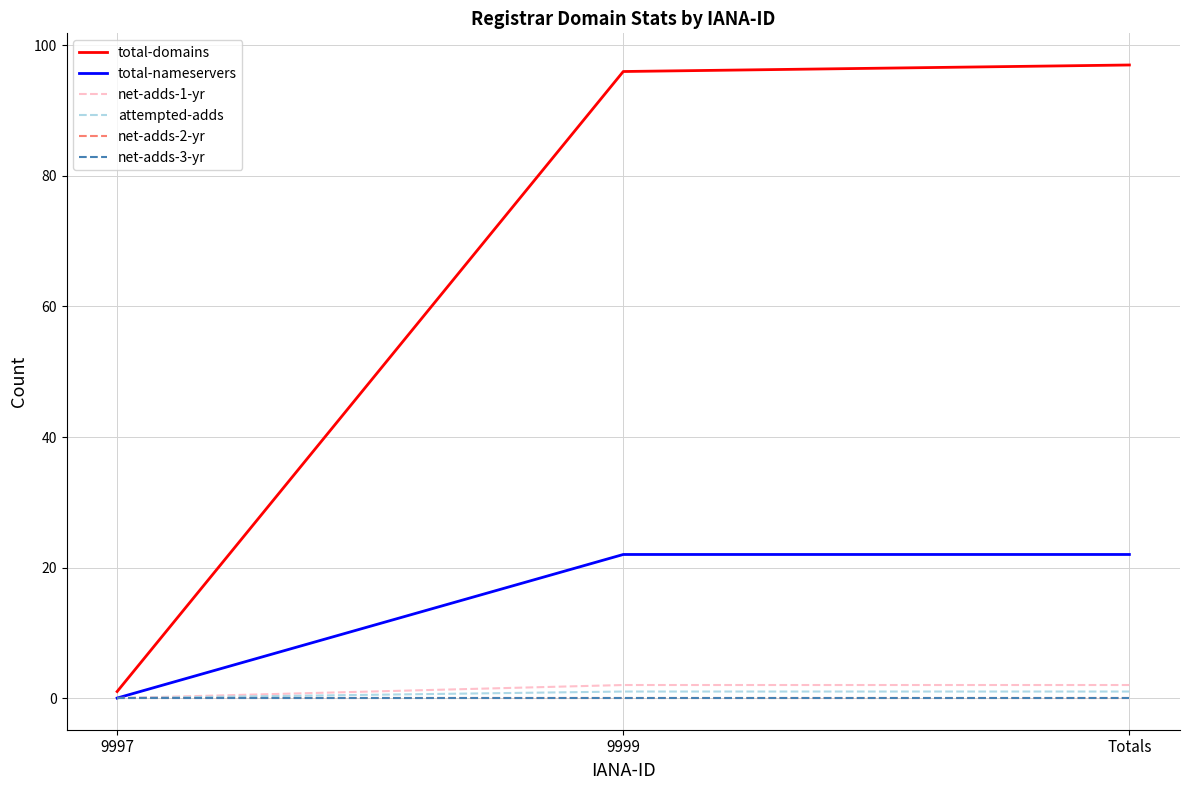

Does the chart have visible grid lines?

Yes